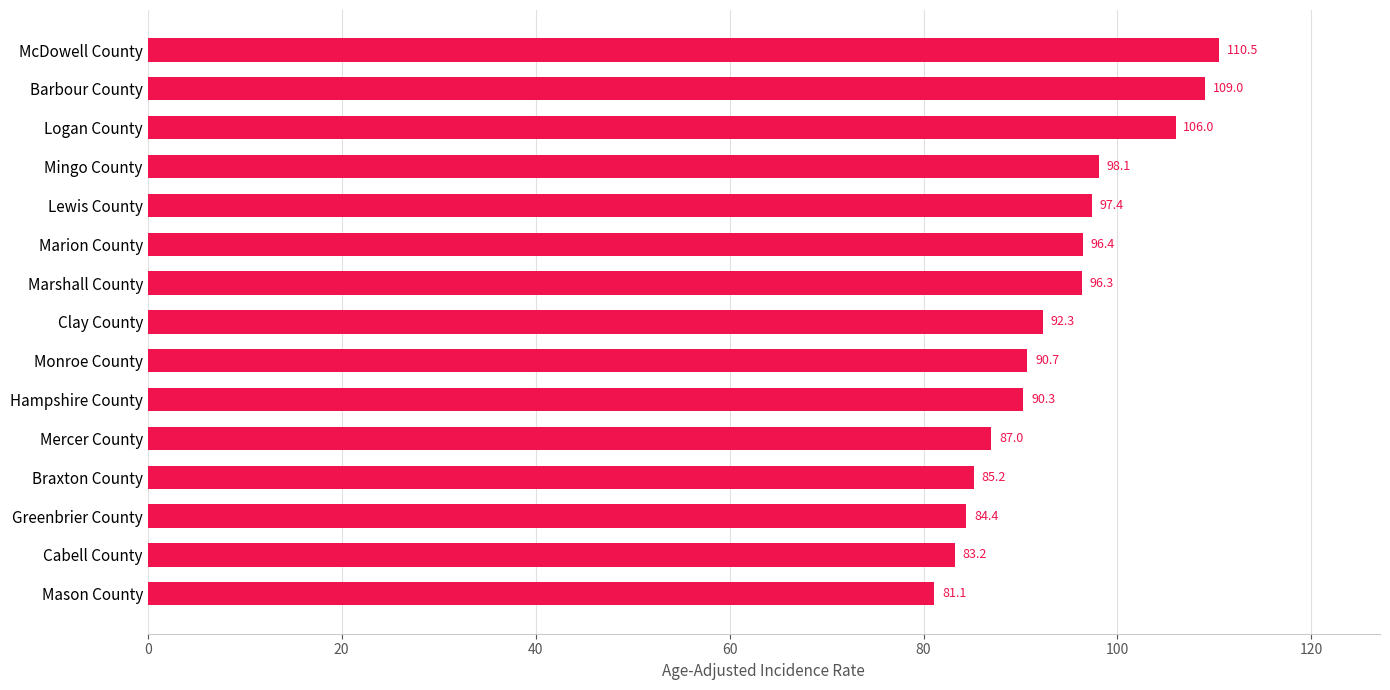

What is the average value?

93.9